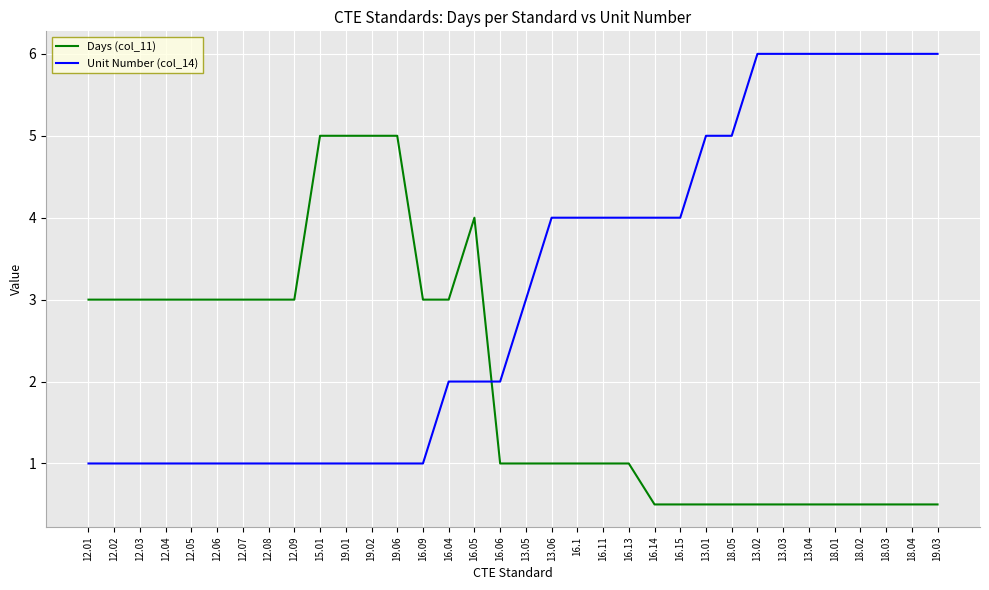

What is the maximum value shown in the chart?

6.0